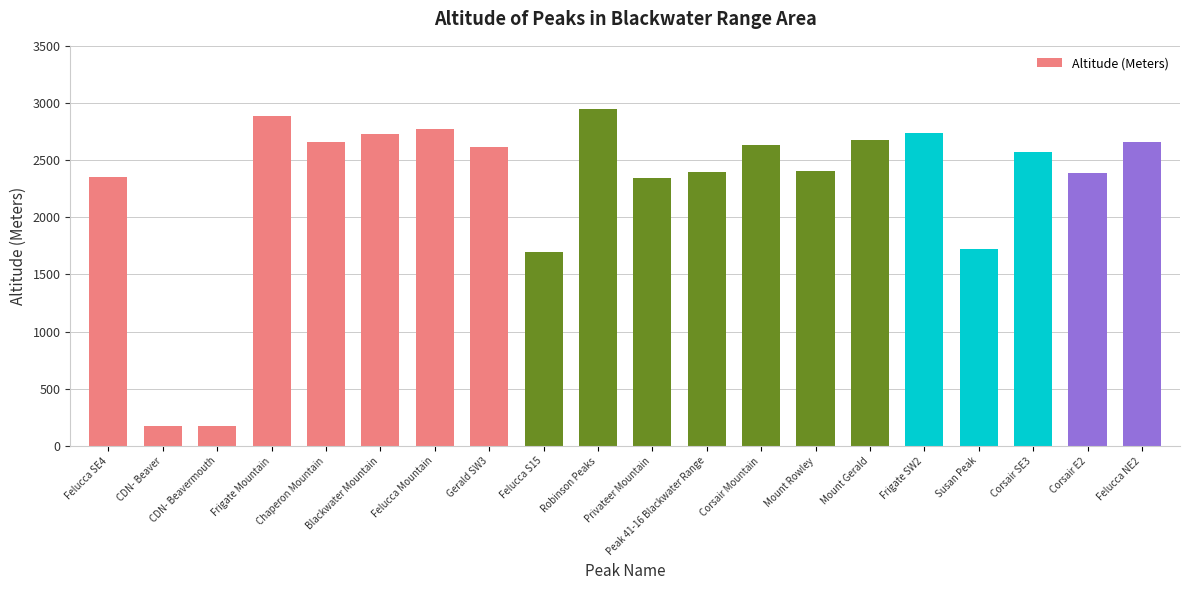

Does the chart contain any negative values?

No